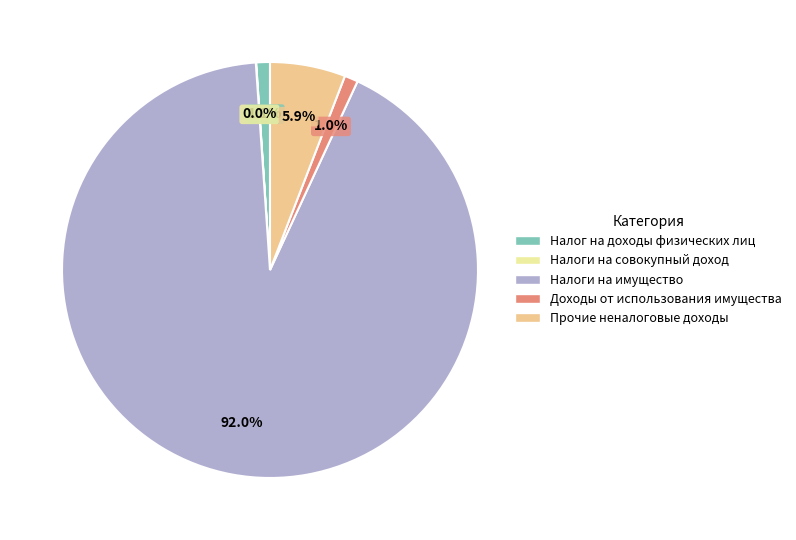

What is the largest slice in the pie chart?

Налоги на имущество